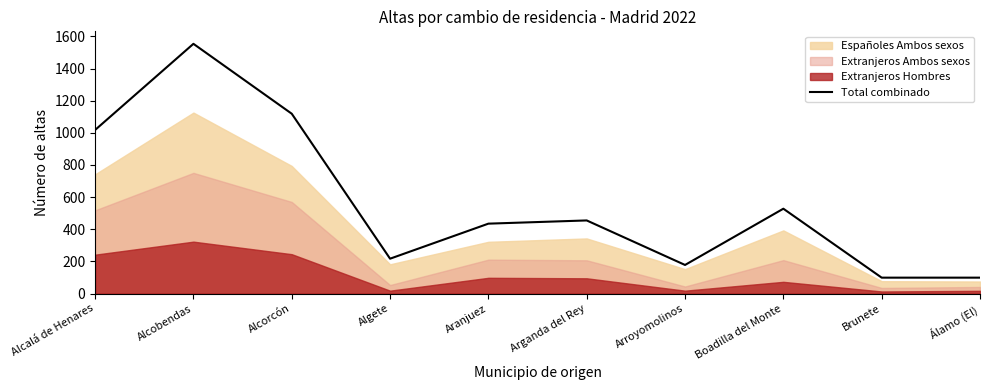

What is the sum of all values?

5702